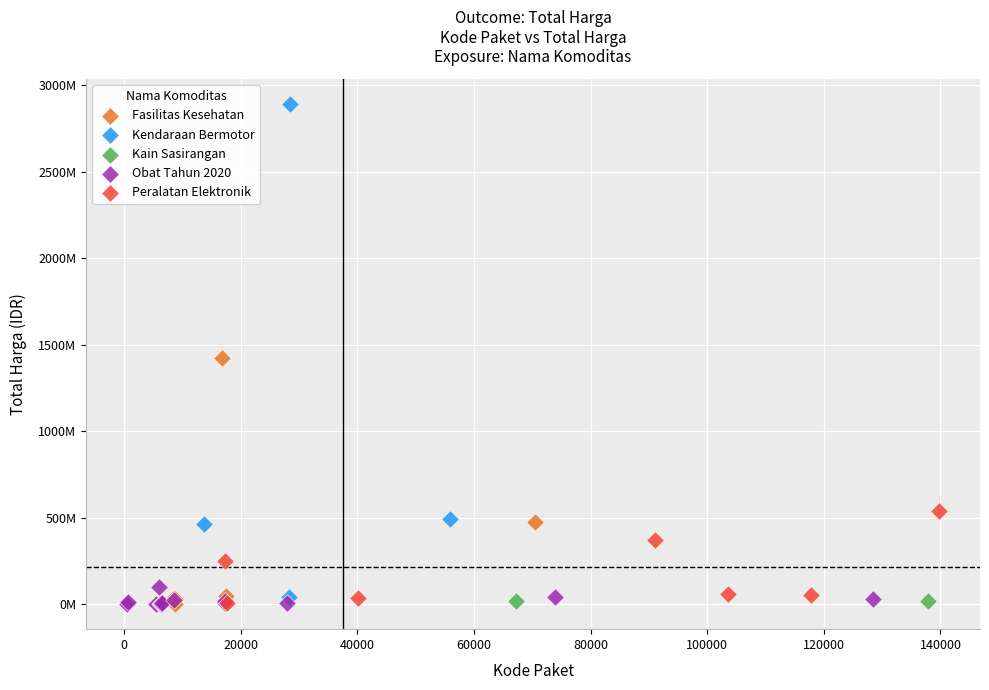

What are all the series names shown in the legend?

Fasilitas Kesehatan, Kendaraan Bermotor, Kain Sasirangan, Obat Tahun 2020, Peralatan Elektronik